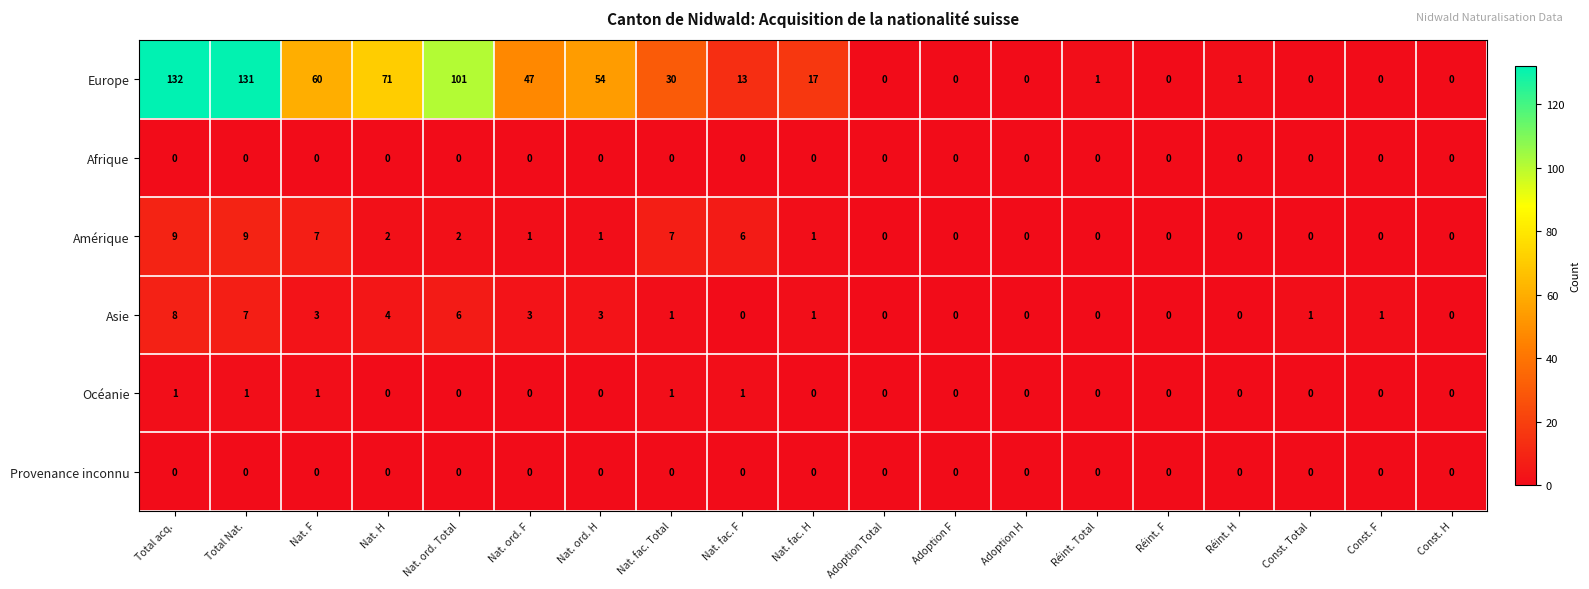

What is the greatest value displayed?

132